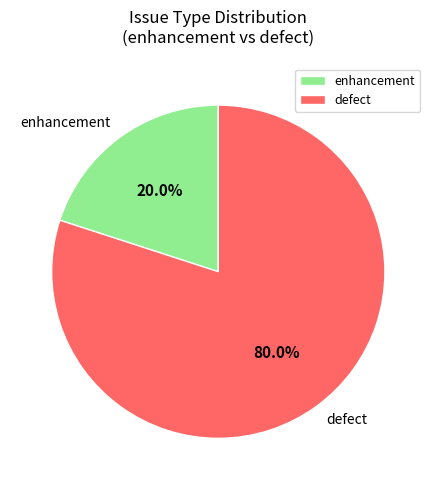

To the nearest percent, what portion does enhancement represent?

20%